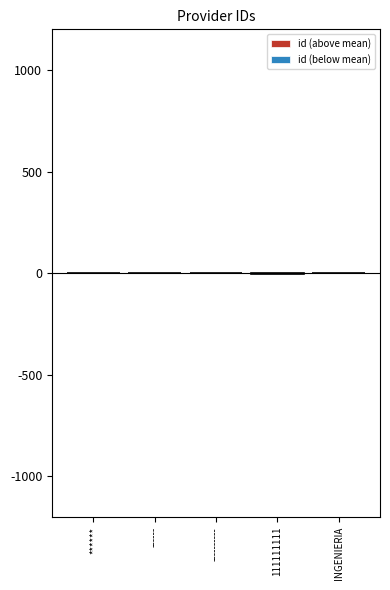

Rank the categories by id (above mean) value from highest to lowest.

INGENIERIA, ******, ------, ----------, 111111111